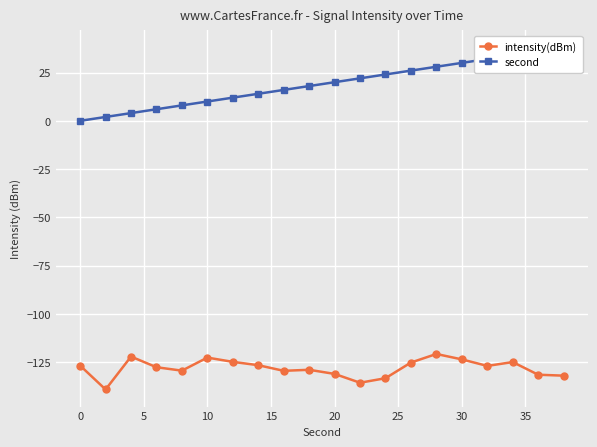

What is the lowest value of the intensity(dBm) series?

-139.1